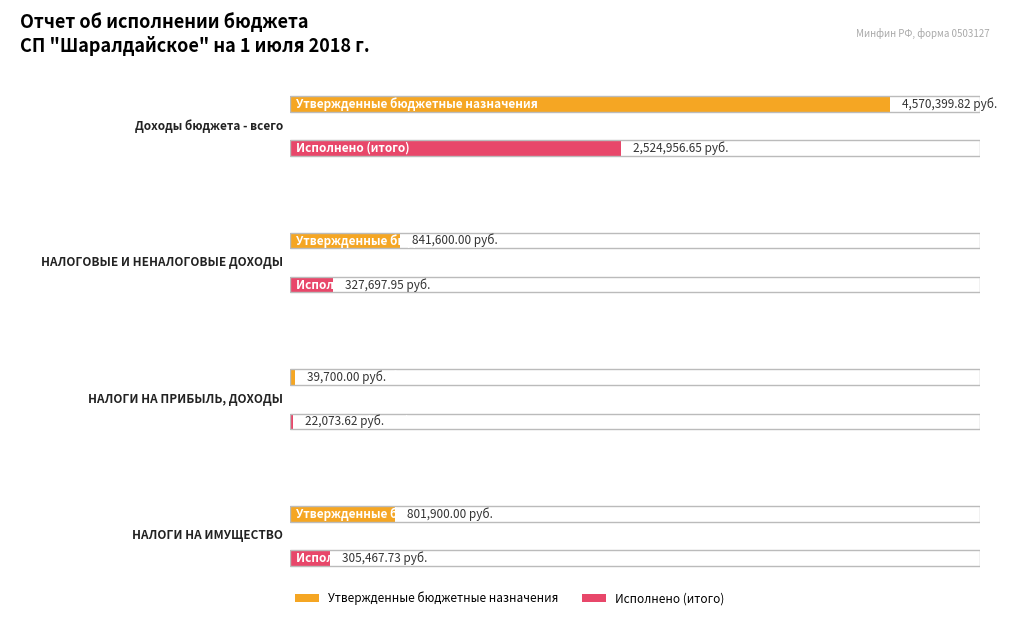

Is the value of Утвержденные бюджетные назначения at НАЛОГИ НА ИМУЩЕСТВО greater than the value of Исполнено (итого) at НАЛОГОВЫЕ И НЕНАЛОГОВЫЕ ДОХОДЫ?

Yes